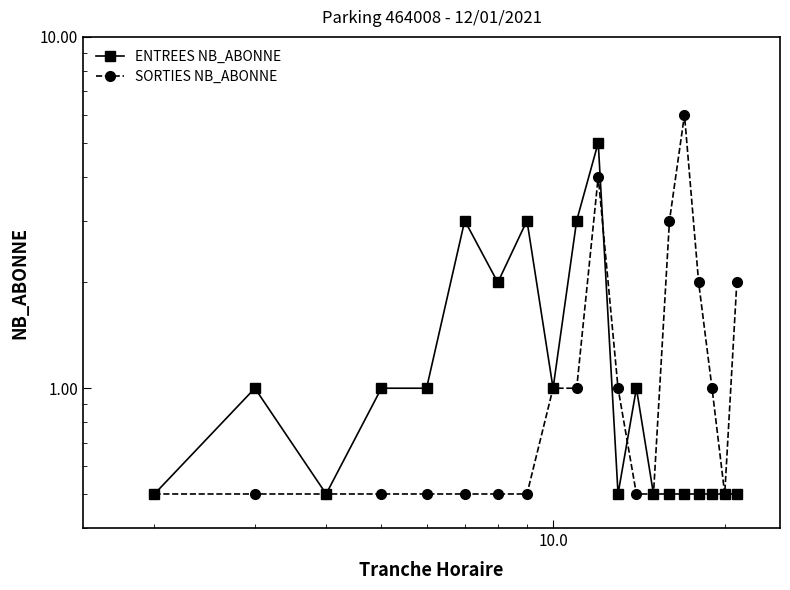

What is the sum of all ENTREES NB_ABONNE values?

26.0